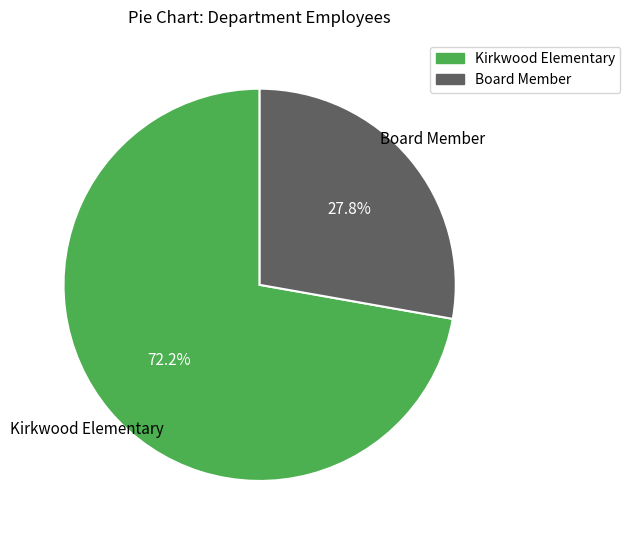

What is the largest slice in the pie chart?

Kirkwood Elementary